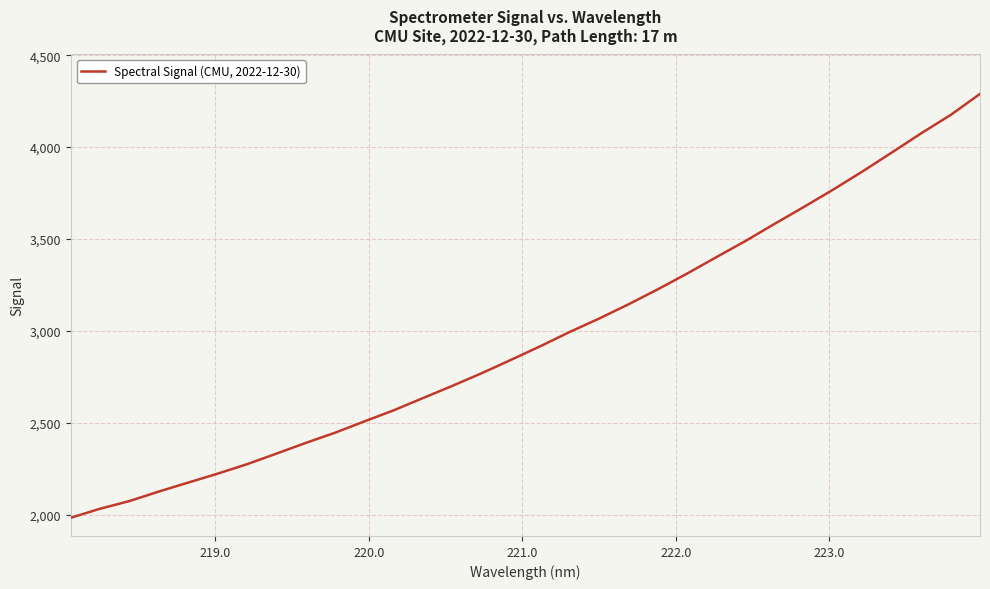

What is the smallest value displayed?

1982.4